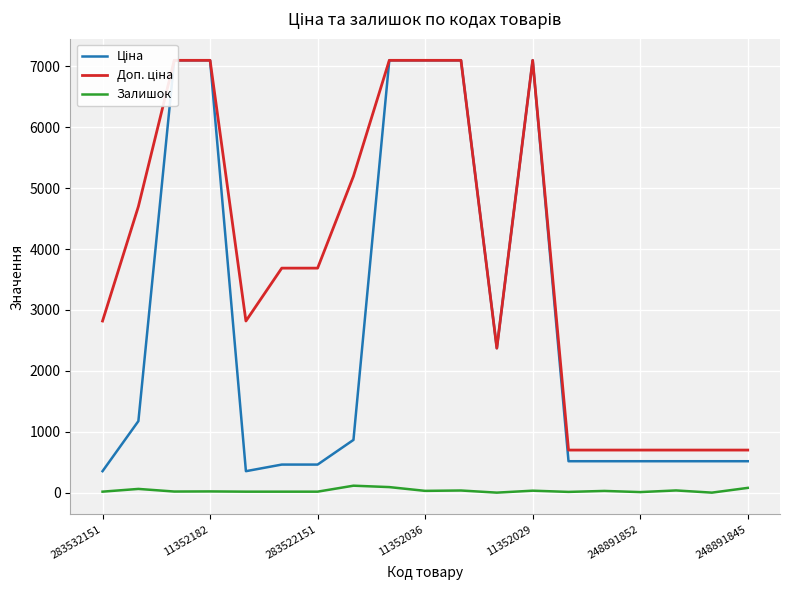

True or false: Ціна has more than 2 points higher than both neighbors.

False